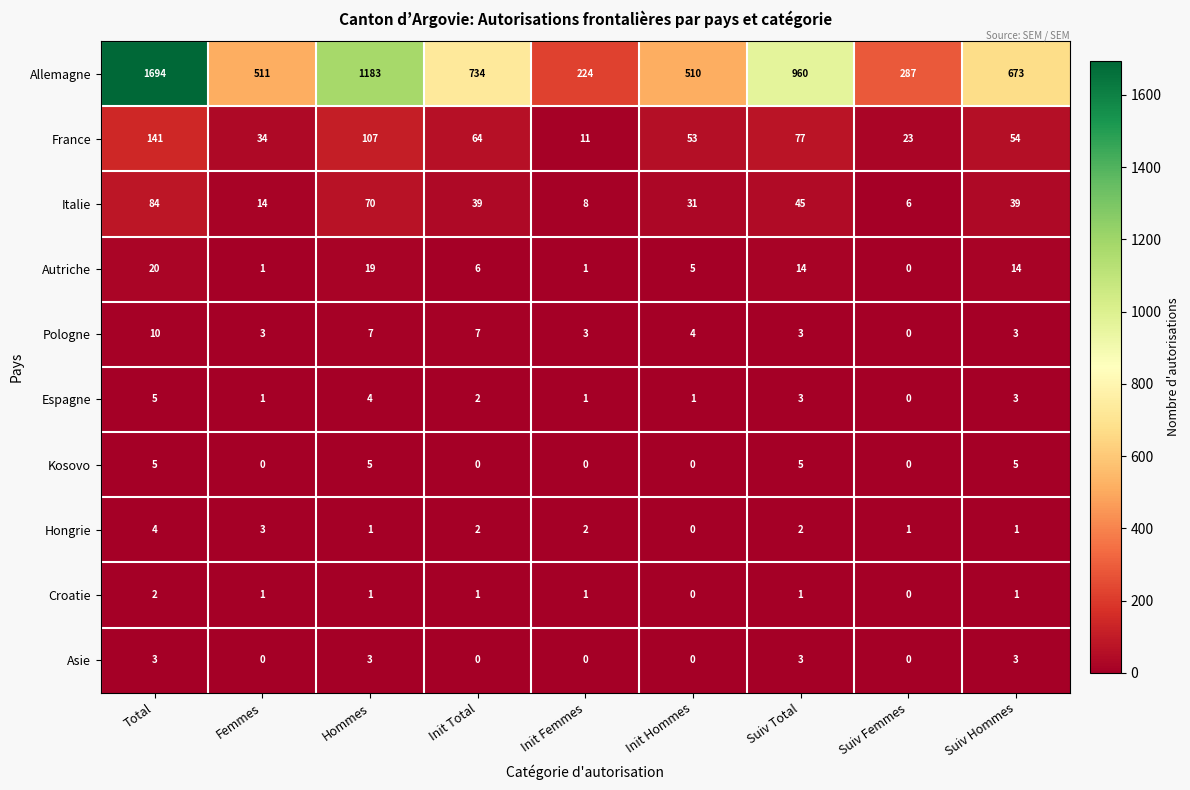

Is it true that Italie equals 39 at Init Total?

True